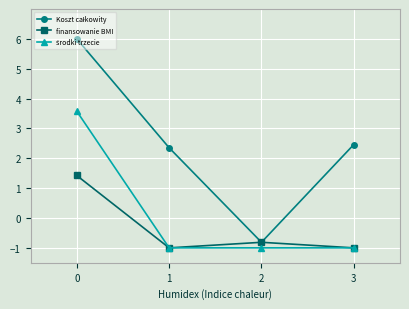

True or false: finansowanie BMI has a value of -0.5 at 3.

False